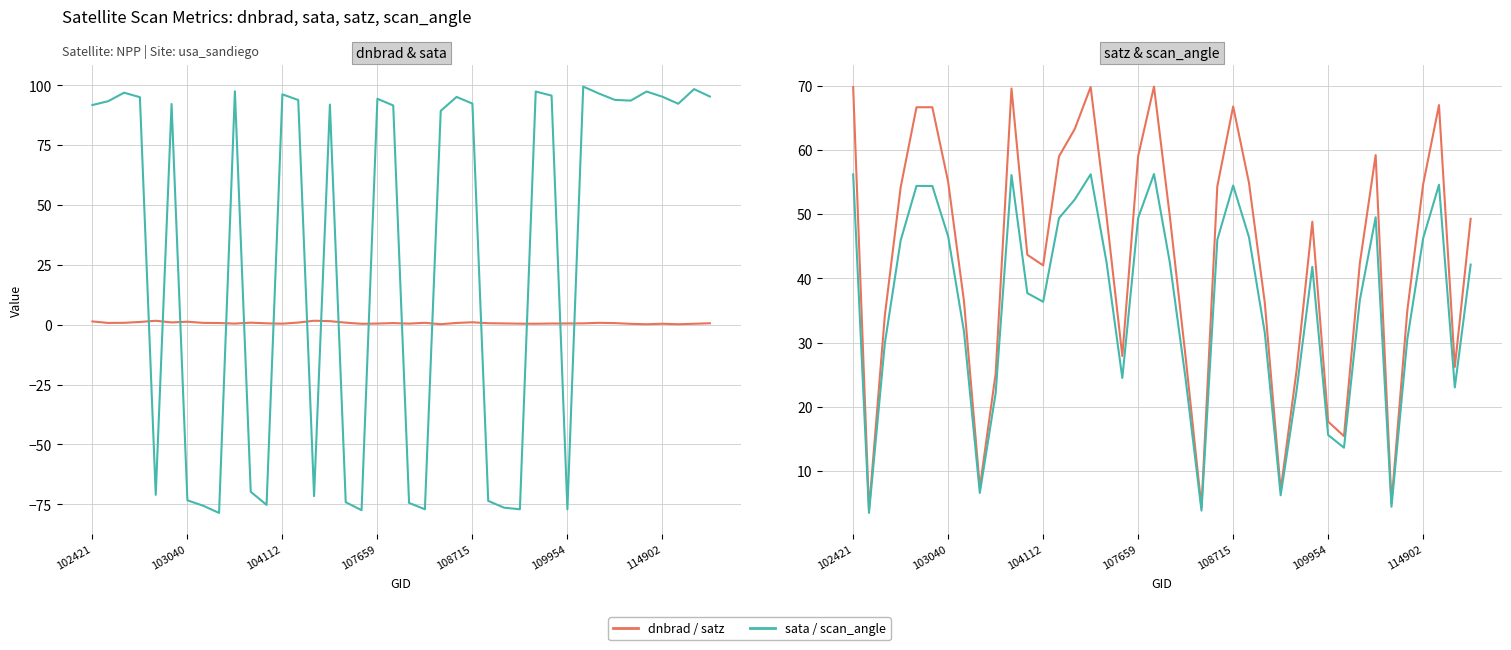

How many values in the sata series are below 92?

19